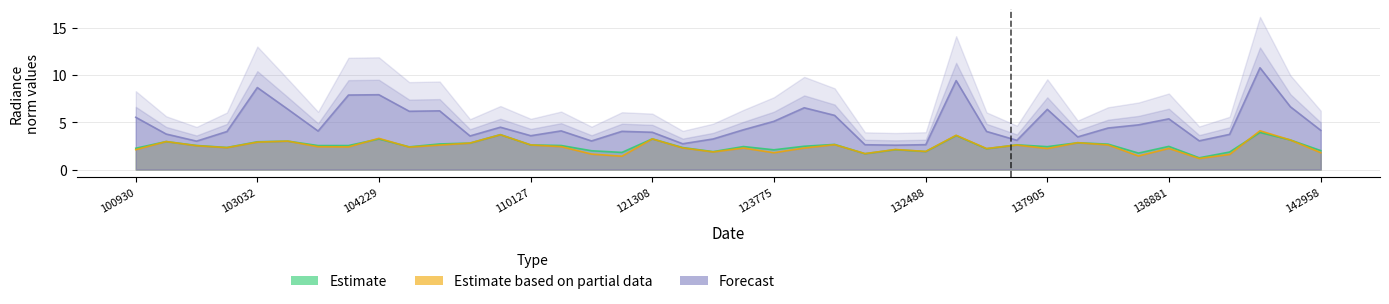

What is the minimum value shown in the chart?

1.2